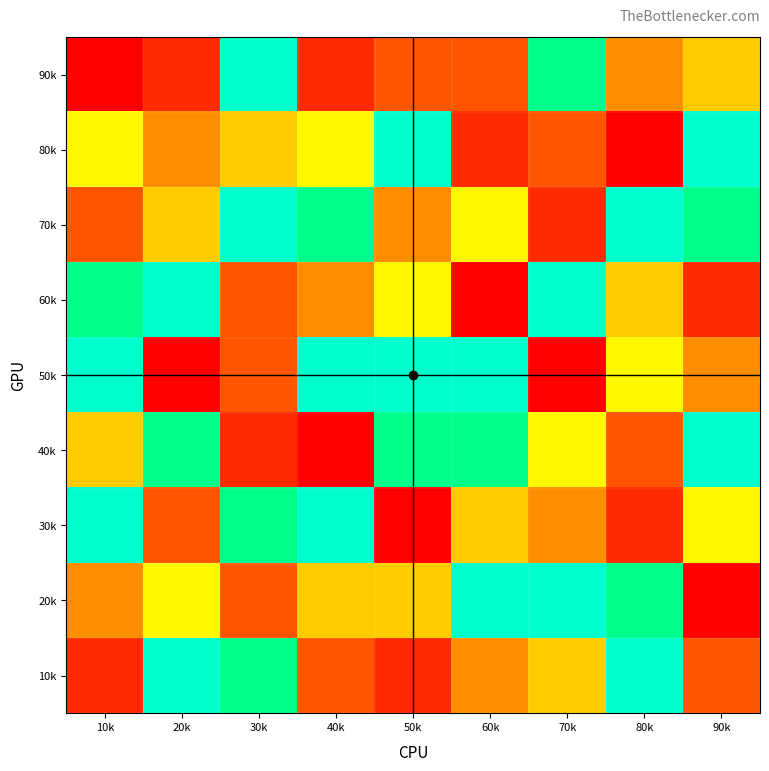

Rank the series at 80k from lowest to highest value.

80k, 30k, 40k, 90k, 60k, 50k, 20k, 10k, 70k